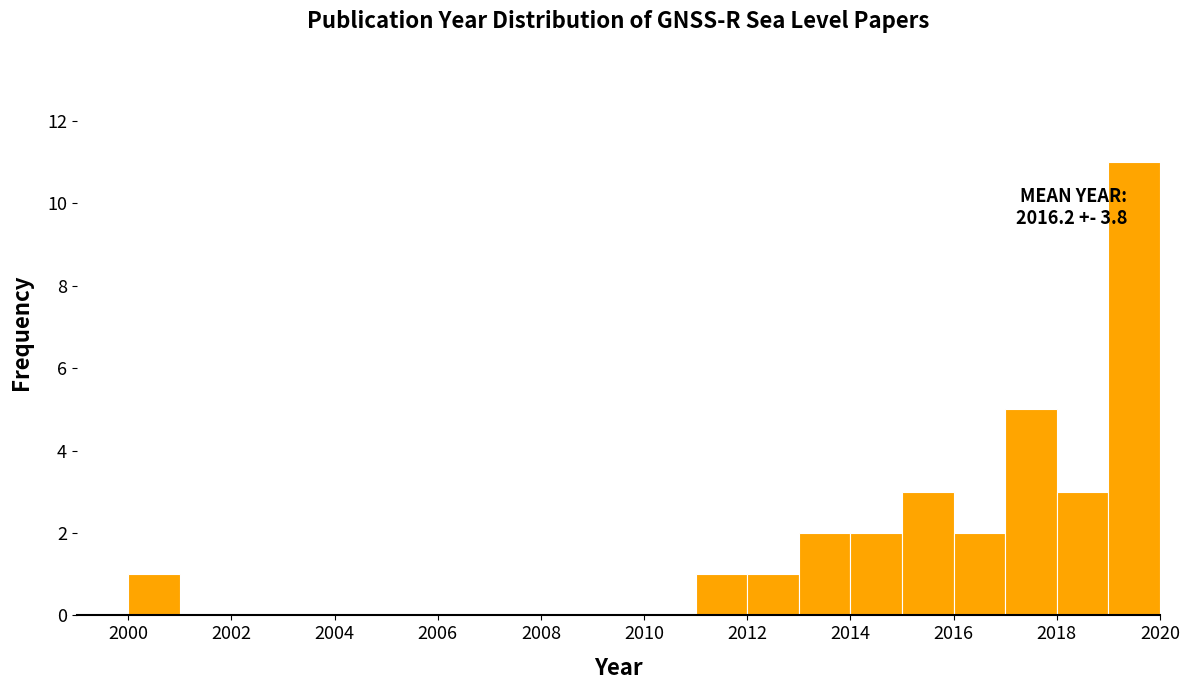

Which range on the x-axis has the tallest bar?

2019 to 2020